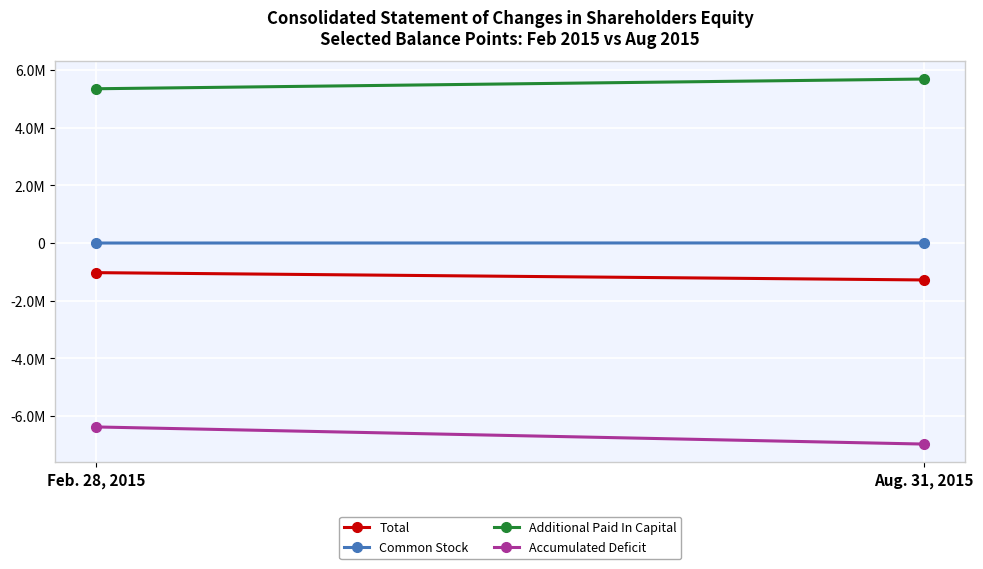

Reading right to left, transcribe all the data shown in this chart.

Total: -1280798	-1027496
Common Stock: 3243	75
Additional Paid In Capital: 5688358	5351237
Accumulated Deficit: -6973399	-6379808